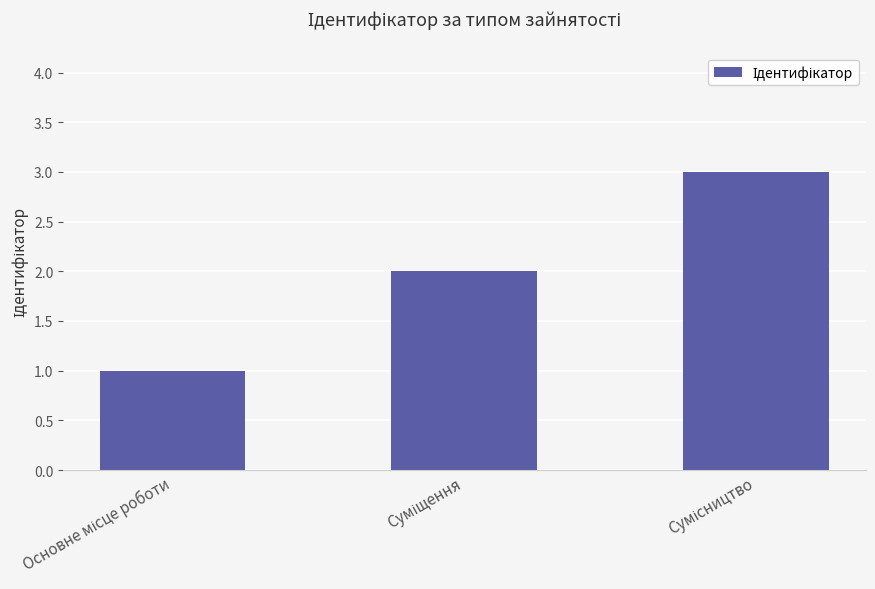

What is the maximum value shown in the chart?

3